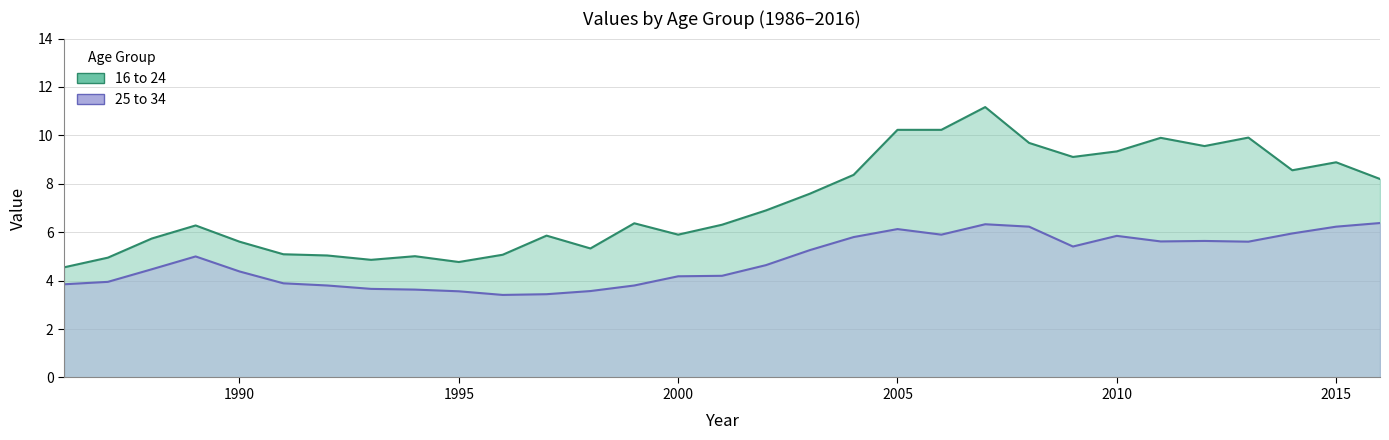

Between 2000 and 2015, which is larger?

2015